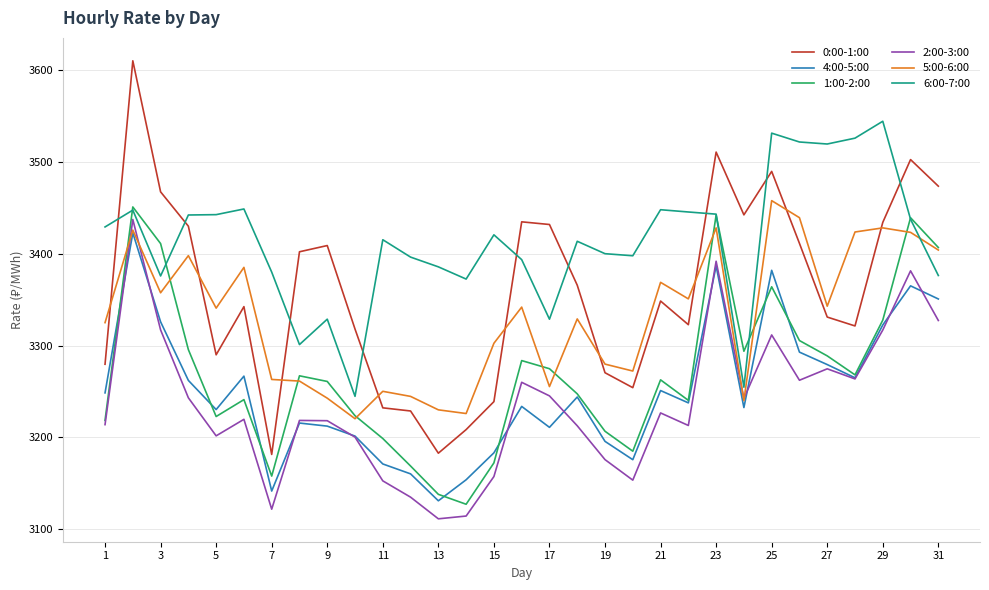

What are all the series names shown in the legend?

0:00-1:00, 4:00-5:00, 1:00-2:00, 2:00-3:00, 5:00-6:00, 6:00-7:00